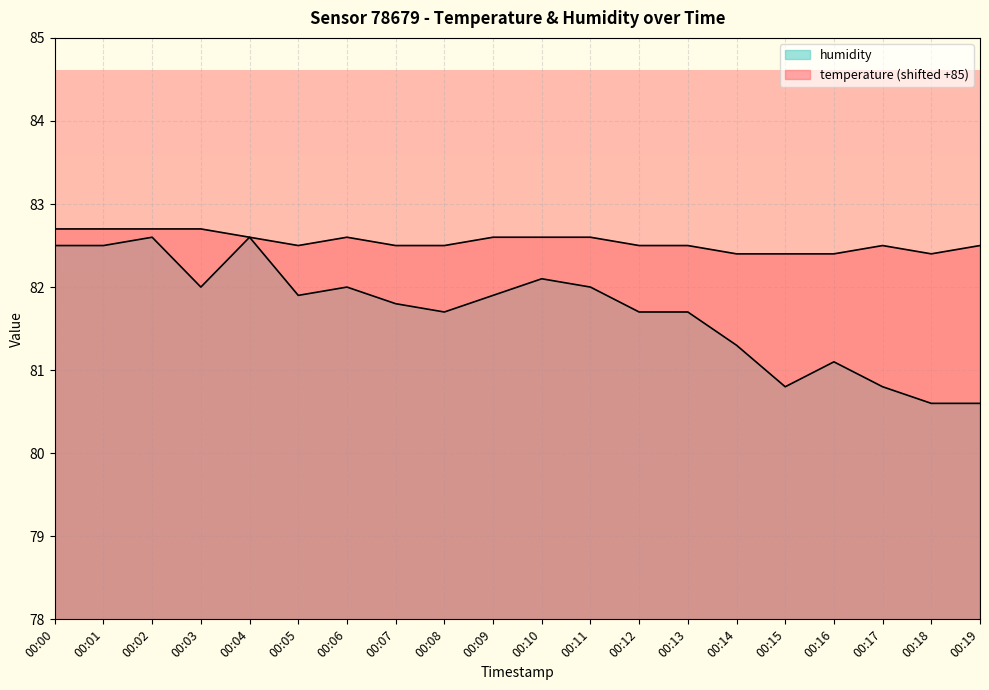

Which has a higher value, 00:03 or 00:04?

00:03